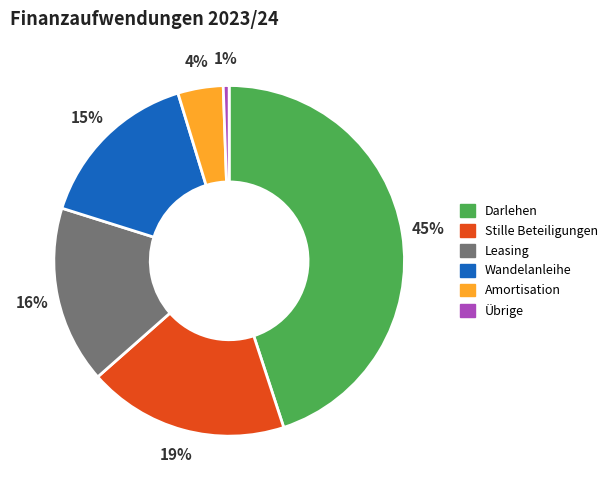

How many segments does this pie chart have?

6